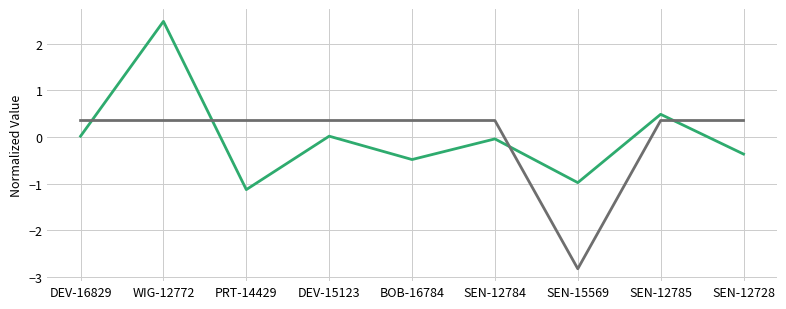

What is the total value across all series at SEN-12784?

0.3